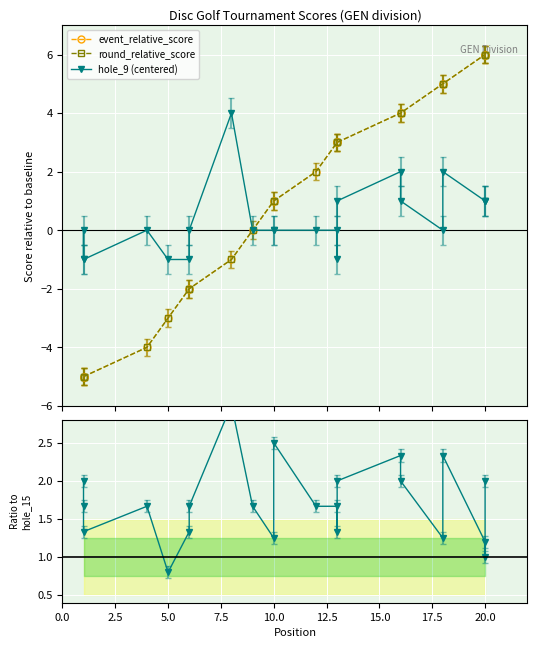

Which series has the largest total across all categories?

hole_9 / hole_15